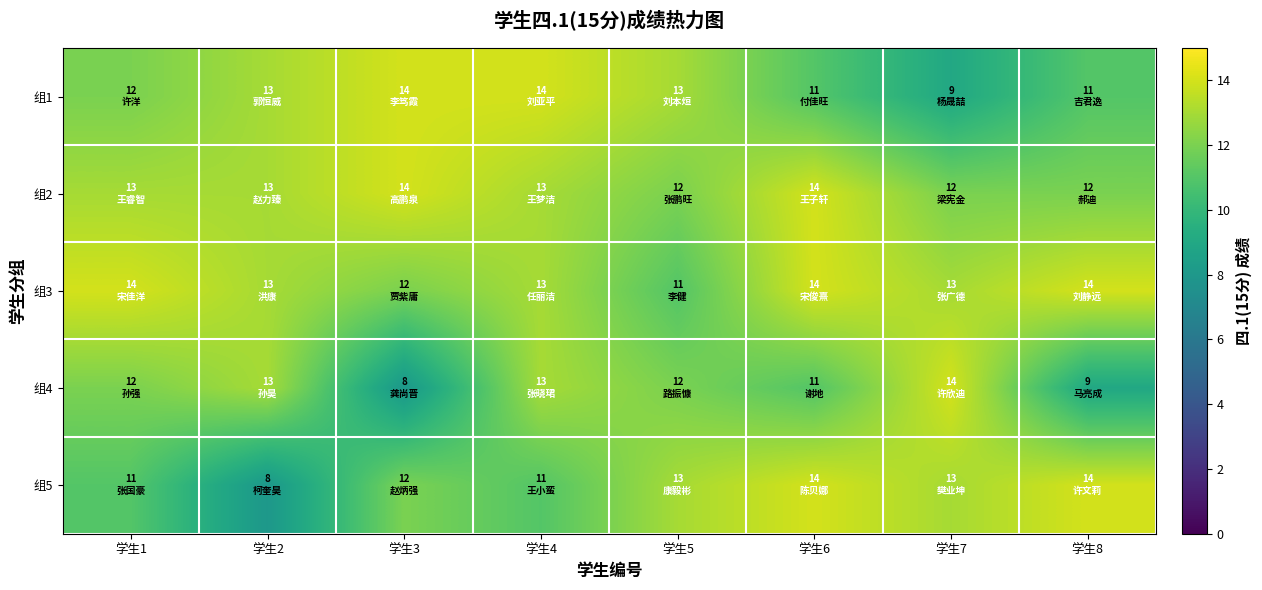

Rank the series at 学生6 from lowest to highest value.

组1, 组4, 组2, 组3, 组5